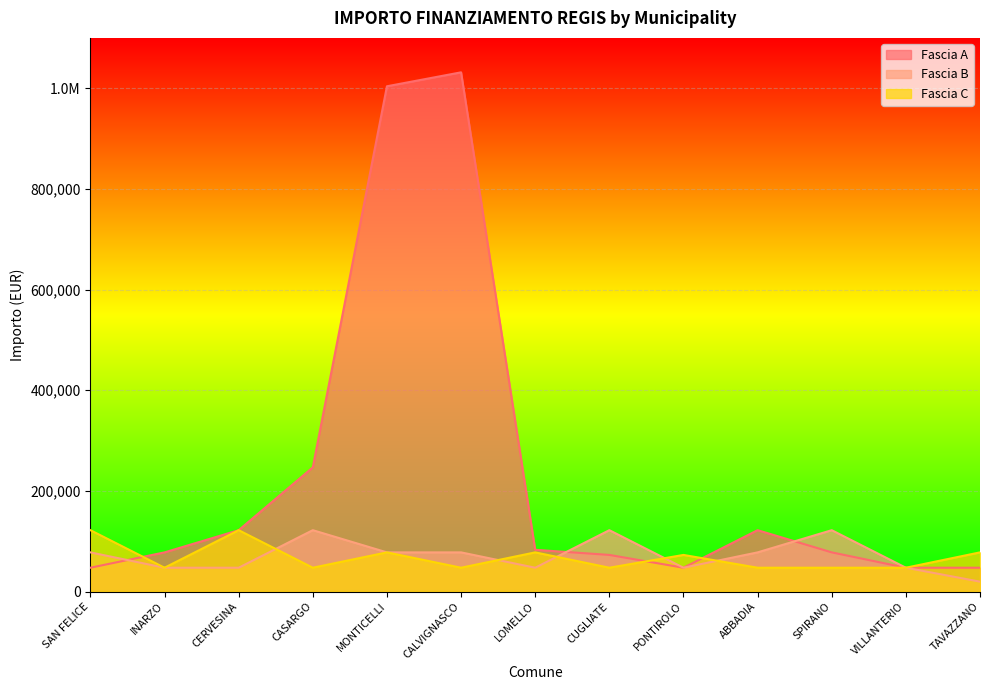

What is the difference between the highest and lowest values at CUGLIATE?

74565